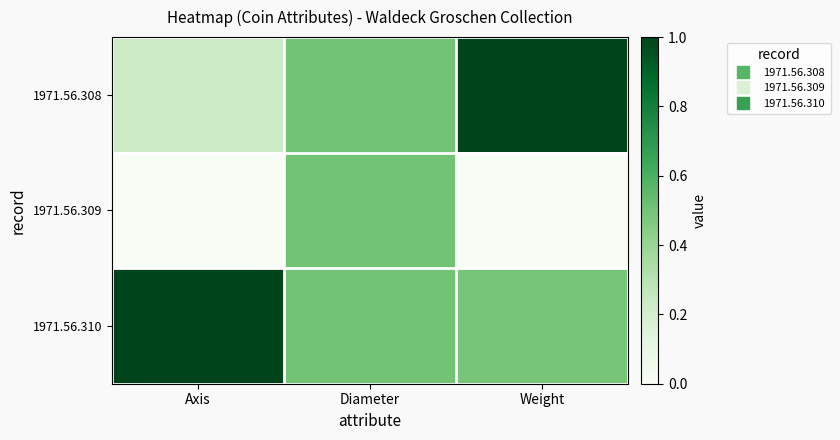

Reading right to left, list all the values displayed in this chart.

1971.56.308: Weight=1.0	Diameter=0.5	Axis=0.2
1971.56.309: Weight=0.0	Diameter=0.5	Axis=0.0
1971.56.310: Weight=0.5	Diameter=0.5	Axis=1.0